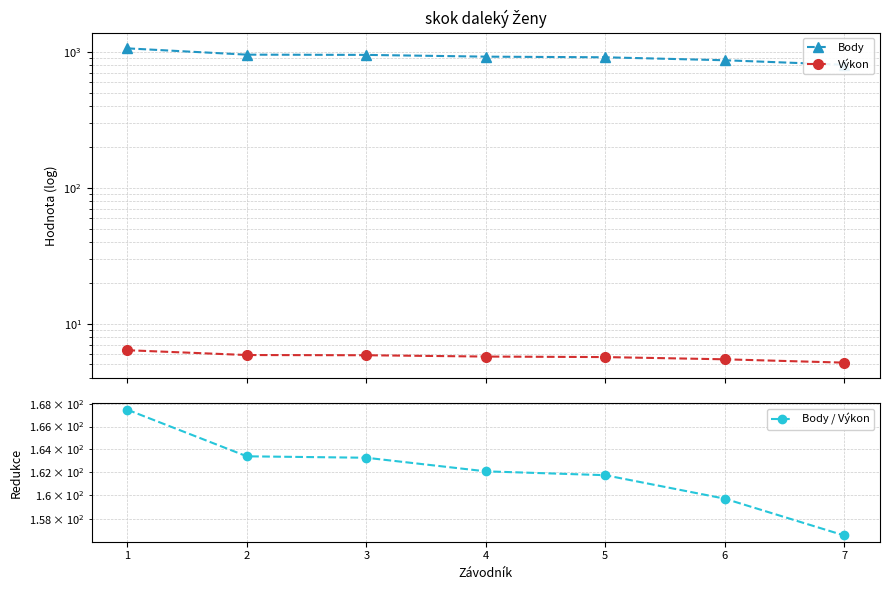

What is the value of the Výkon point at the 6th from the left?

5.5